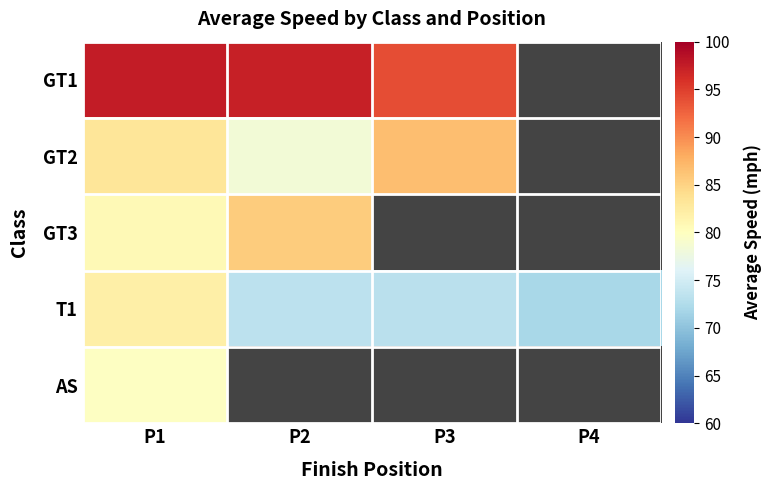

At how many categories does at least one series exceed 84?

3